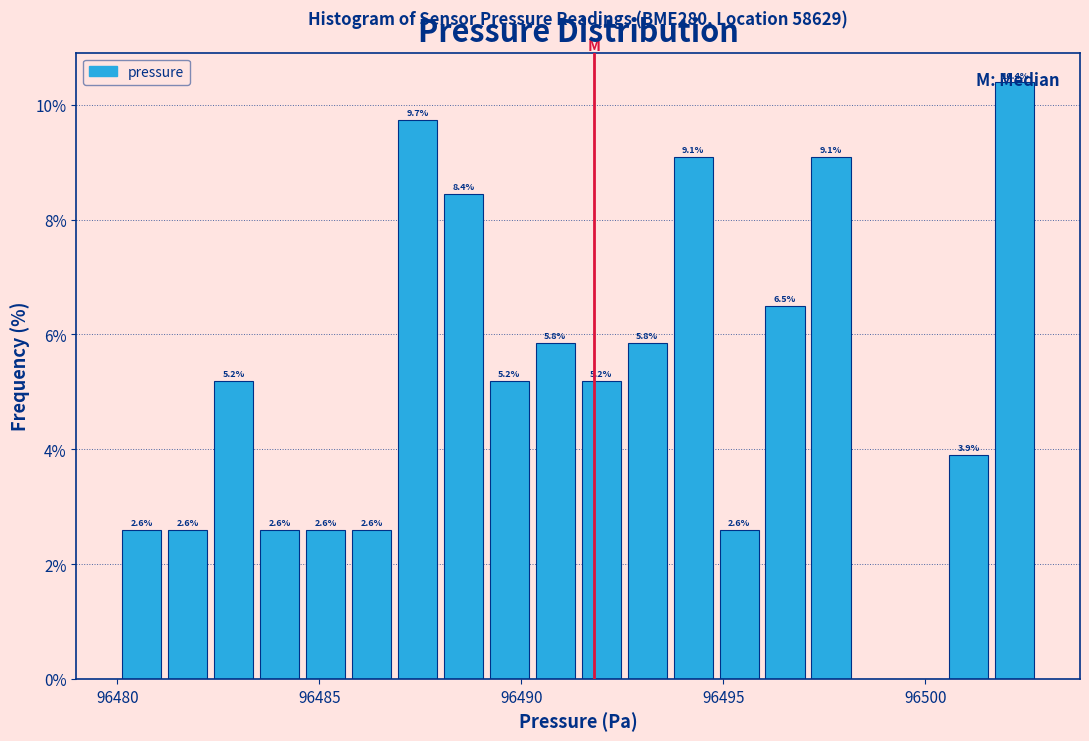

Read against the x-axis, roughly where is the centre of the tallest bar?

96502.0